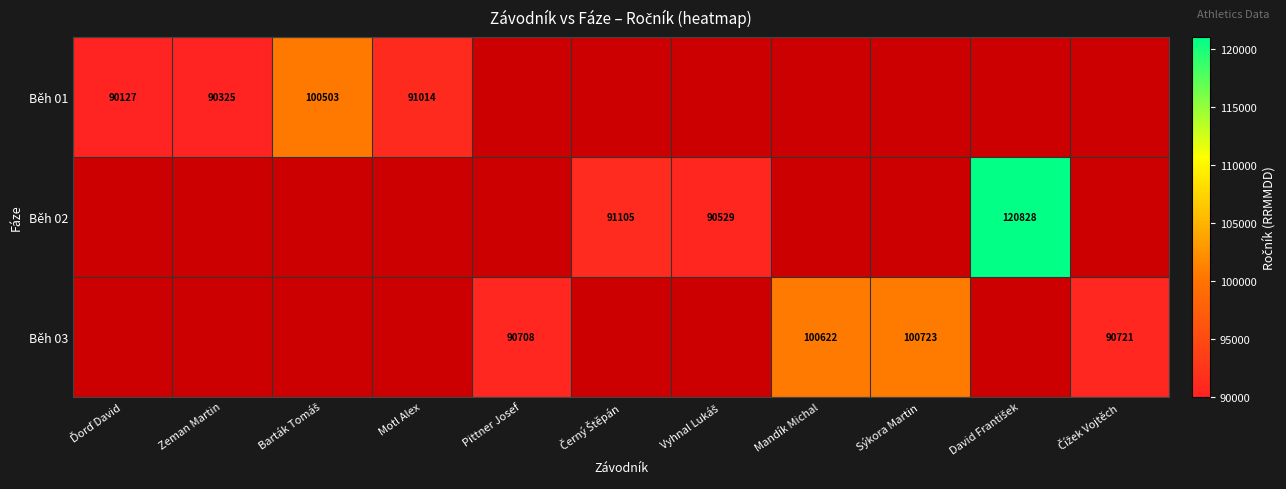

Count the number of data series in this chart.

3